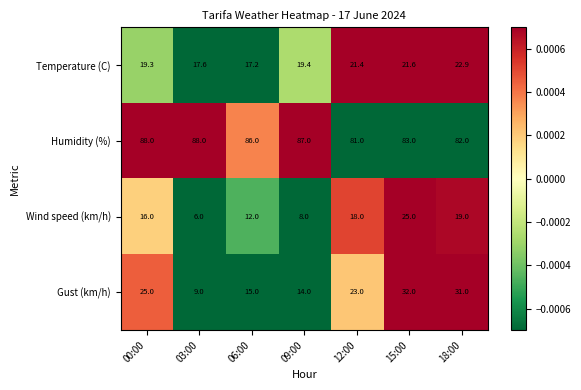

True or false: Humidity (%) has a value of 86.0 at 06:00.

True